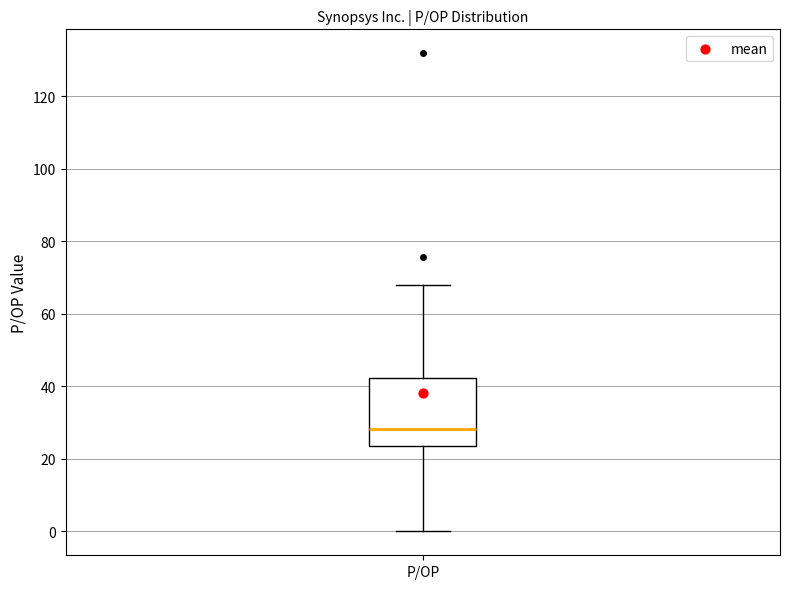

Transcribe this box plot: give where the median line is, the range the box spans, and where the two whiskers end, as read against the y-axis. The values are not printed on the chart, so give them approximately, as read against the axis.

median 28, box 24 to 42, whiskers 0 to 68